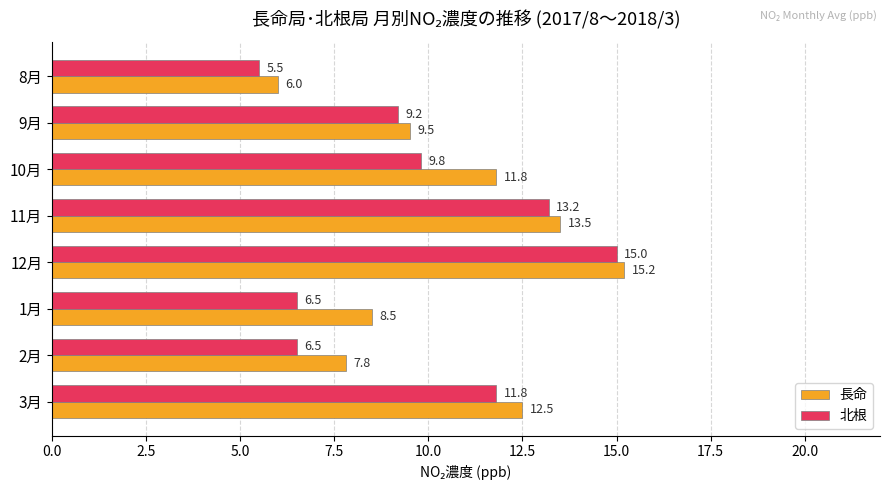

Which series changed the most between 2月 and 3月?

北根